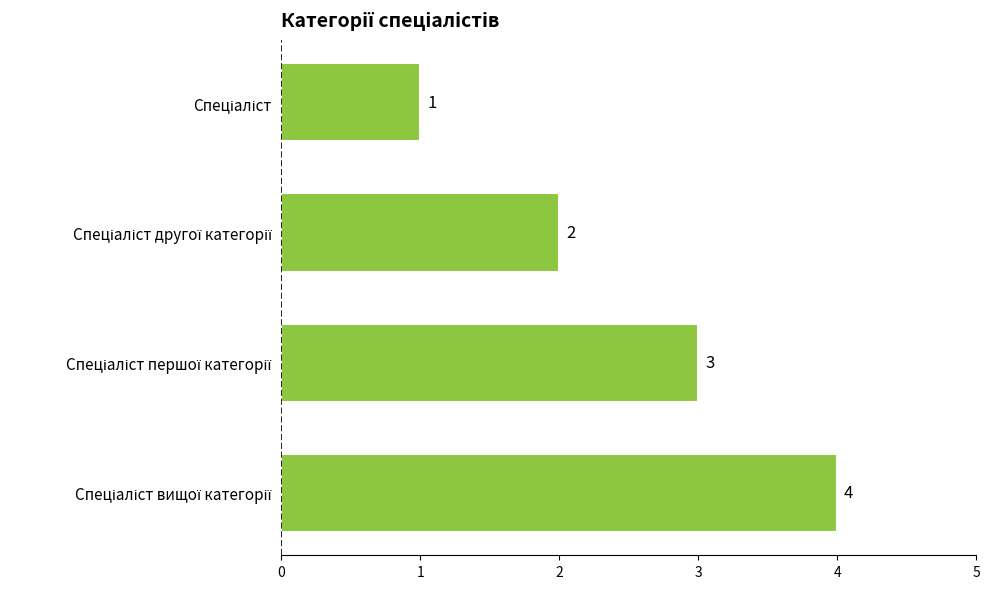

What is the maximum value shown in the chart?

4